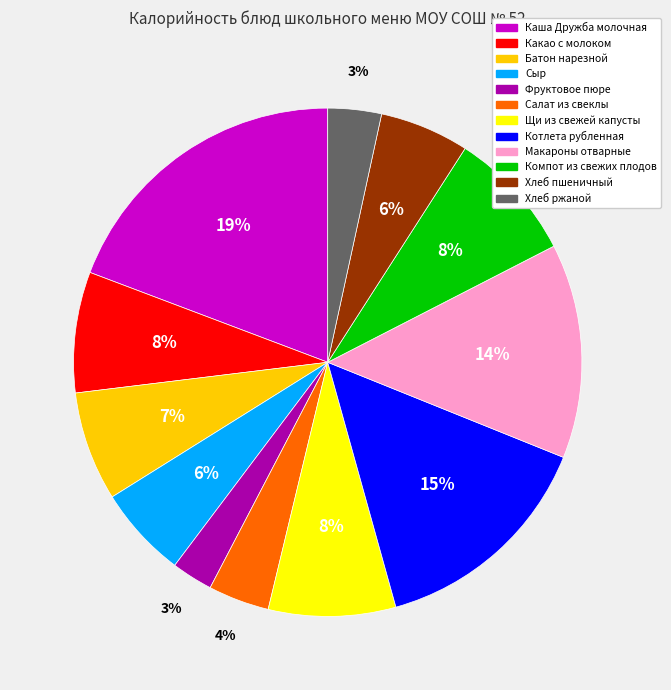

Is it true that Хлеб пшеничный is 1% of the pie?

False